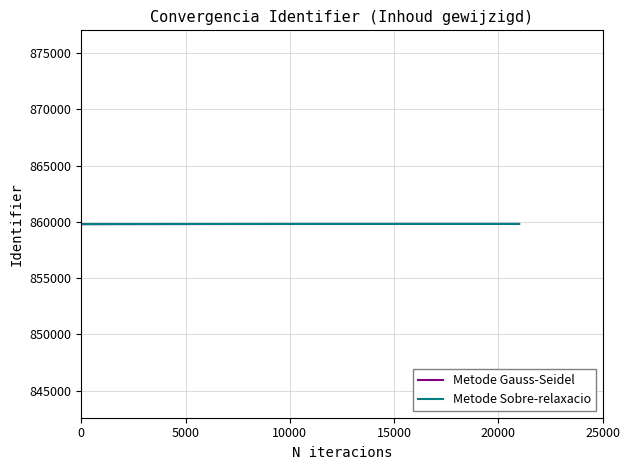

What is the maximum value for Metode Sobre-relaxacio?

859818.8